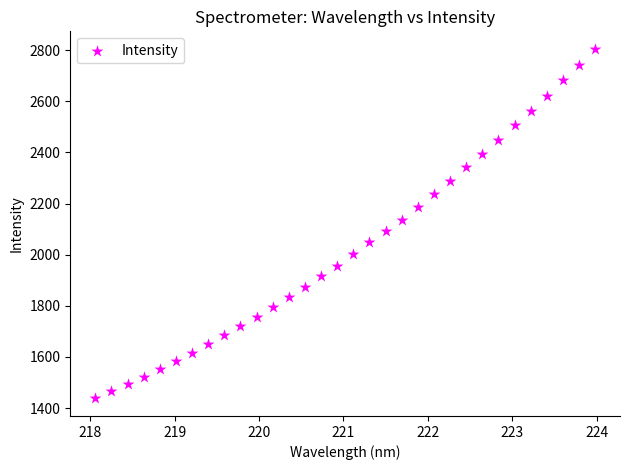

What is the range of Y values (max minus min)?

1367.5